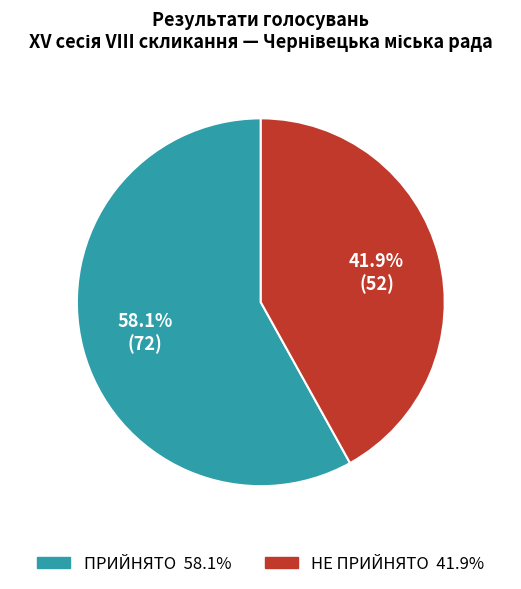

What portion of the pie excludes ПРИЙНЯТО?

41.9%